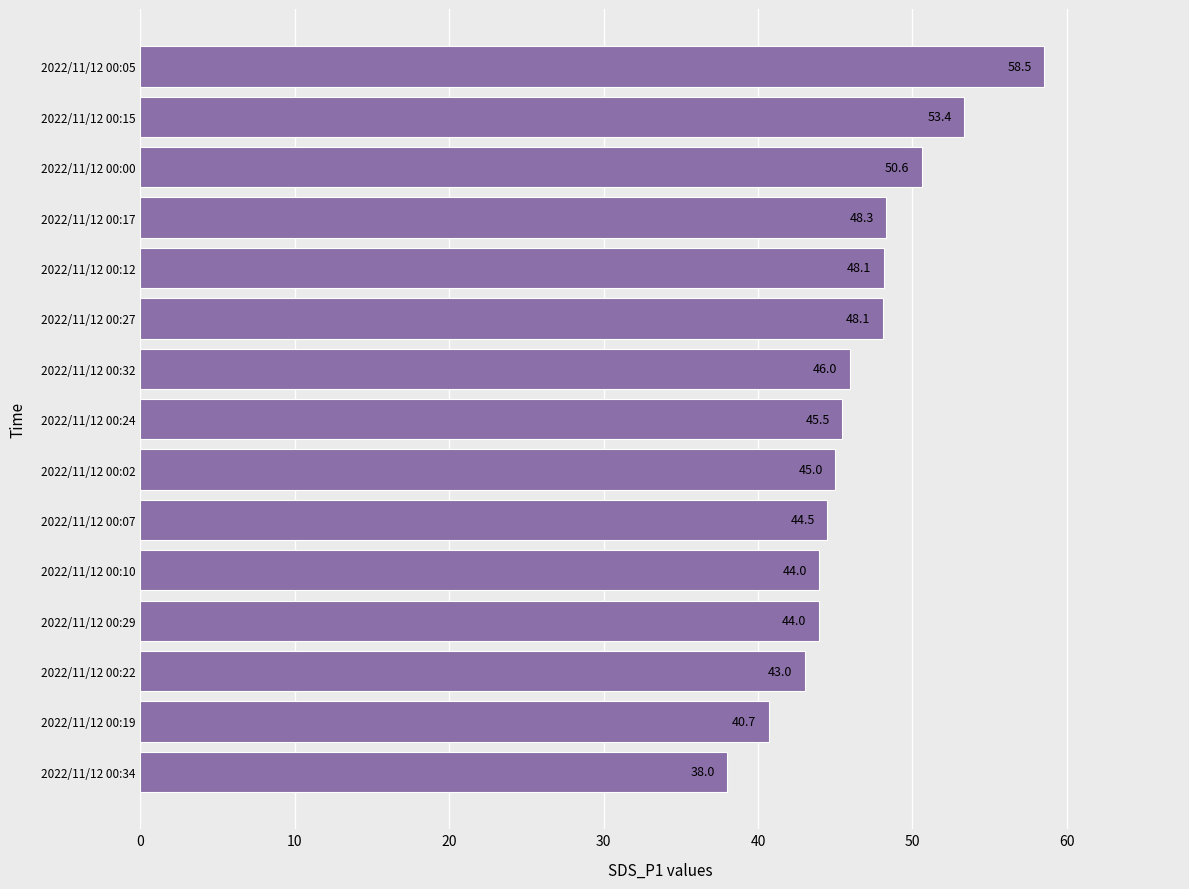

Between 2022/11/12 00:34 and 2022/11/12 00:17, which is larger?

2022/11/12 00:17